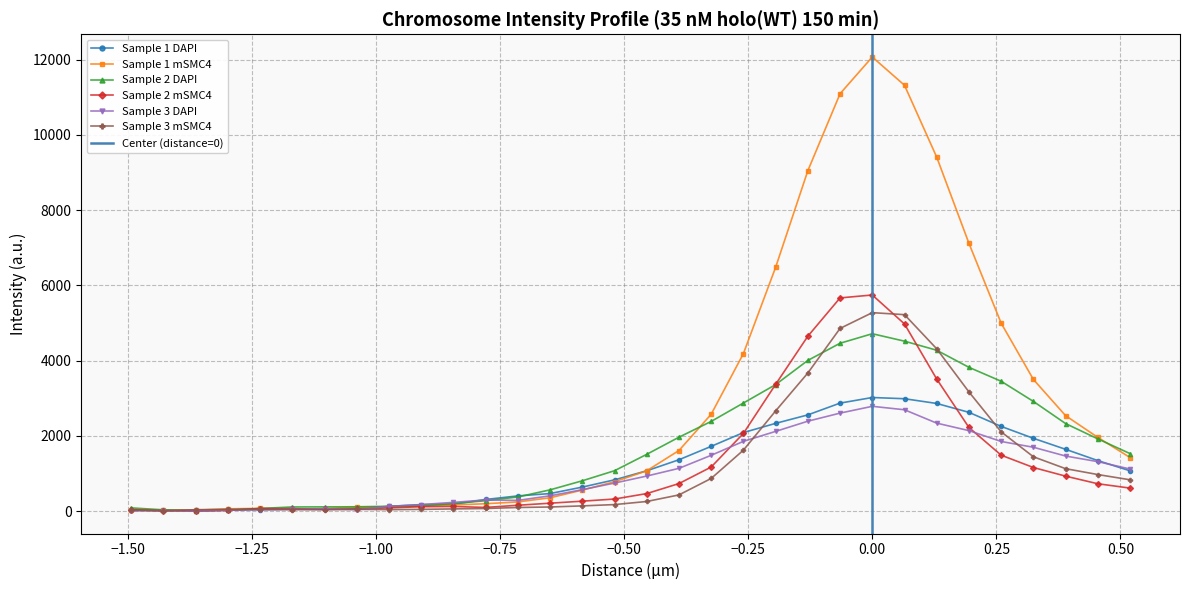

In Sample 2 DAPI, how many points are higher than both neighbors (excluding endpoints)?

1